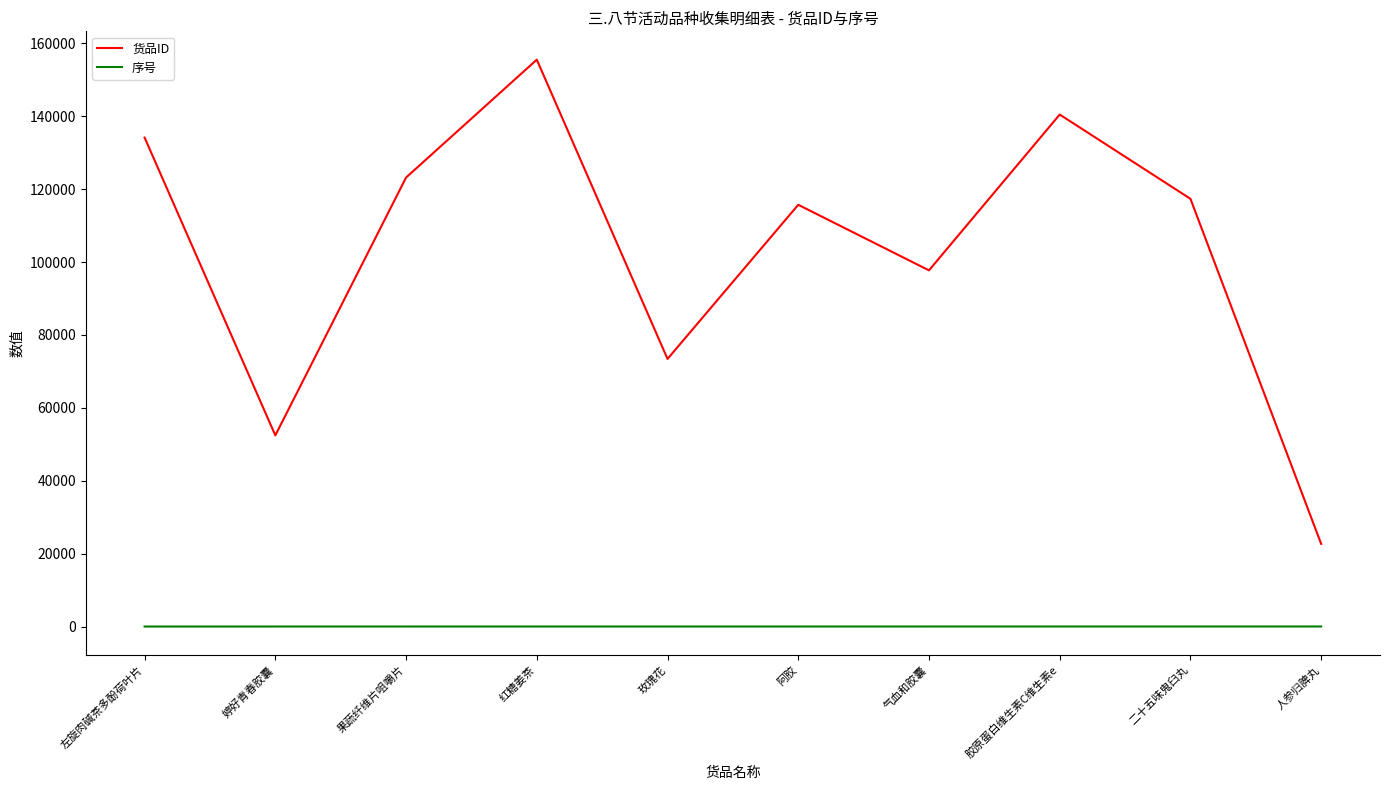

What is the sum of all 序号 values?

55